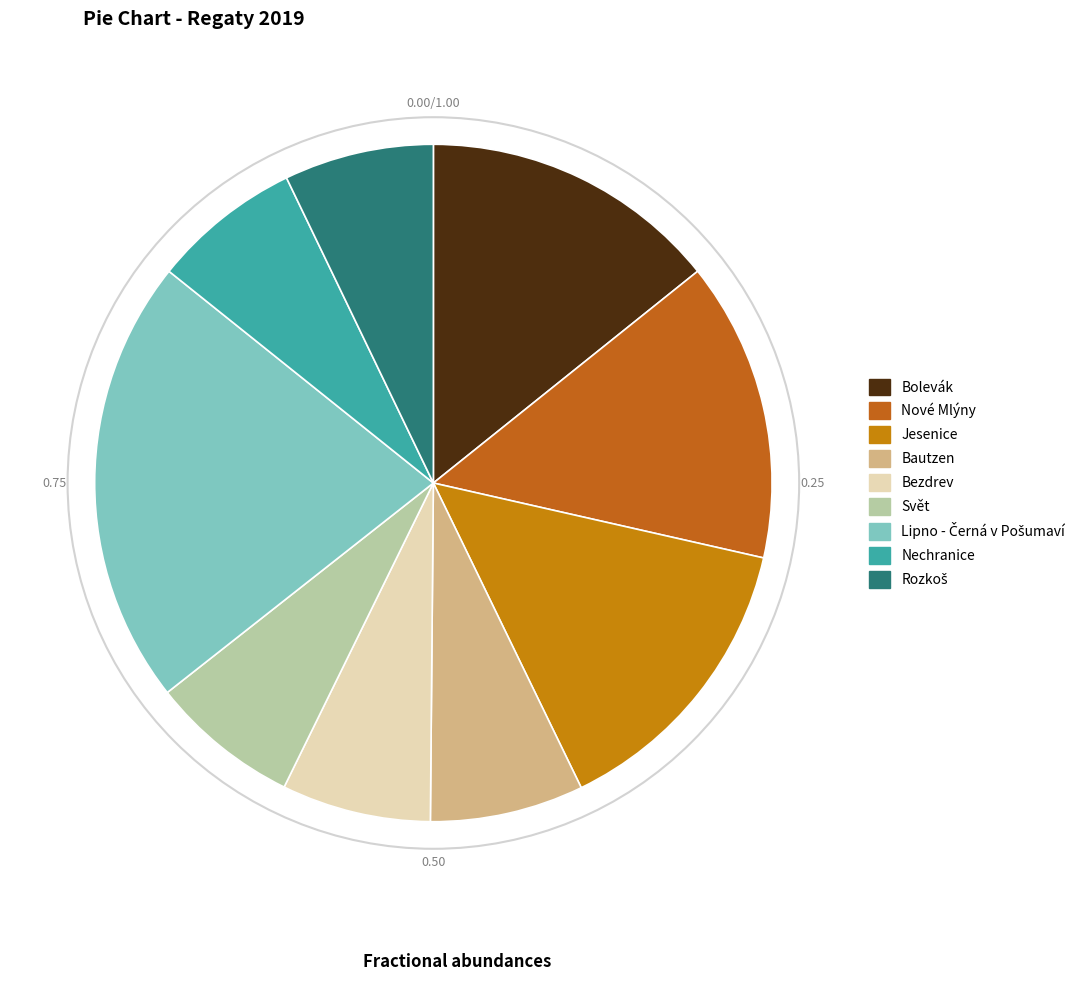

Is there any slice that represents more than half of the pie?

No